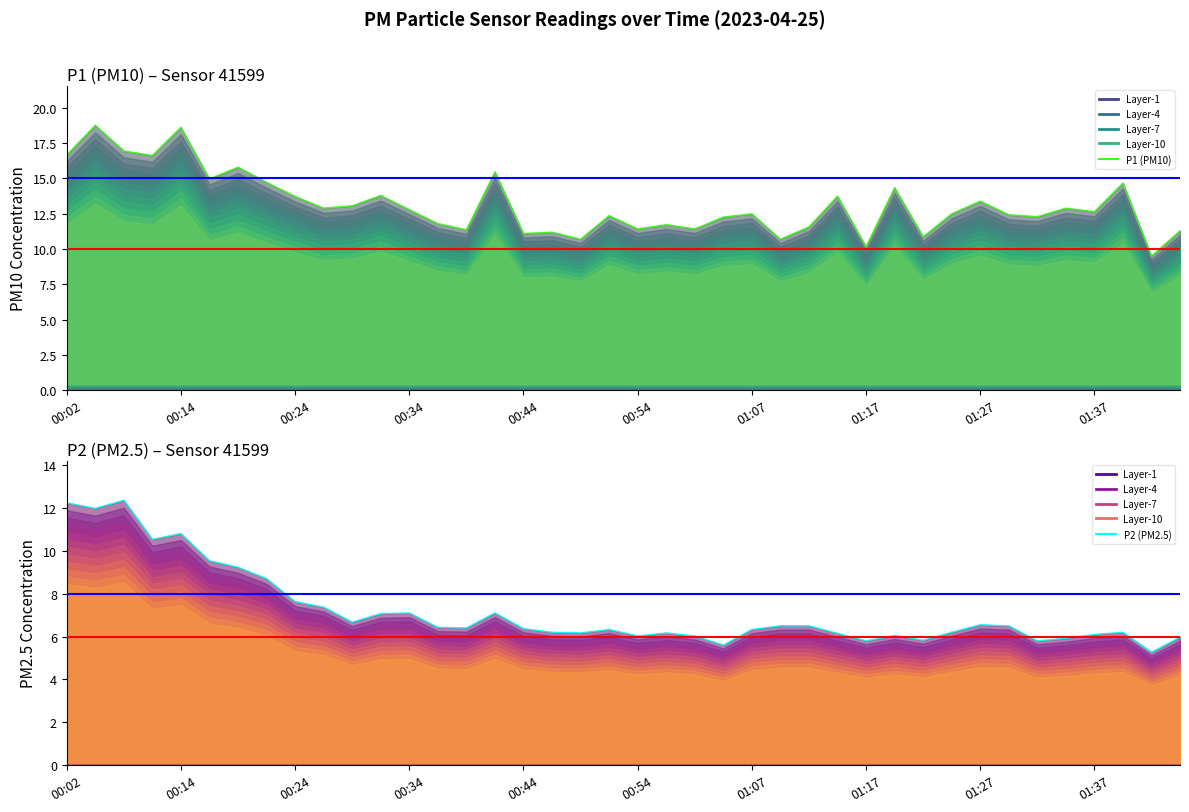

Reading left to right, extract all data points from this chart.

P1 (PM10): 16.7	18.8	16.9	16.6	18.6	15.0	15.8	14.7	13.7	12.9	13.1	13.8	12.8	11.8	11.4	15.5	11.1	11.2	10.7	12.4	11.4	11.7	11.4	12.3	12.5	10.7	11.6	13.8	10.2	14.3	10.9	12.5	13.4	12.4	12.3	12.9	12.7	14.7	9.5	11.3
P2 (PM2.5): 12.2	12.0	12.3	10.5	10.8	9.5	9.2	8.7	7.6	7.4	6.7	7.1	7.1	6.4	6.4	7.1	6.4	6.2	6.2	6.3	6.0	6.2	6.0	5.6	6.3	6.5	6.5	6.2	5.8	6.0	5.8	6.2	6.5	6.5	5.8	5.9	6.1	6.2	5.3	6.0